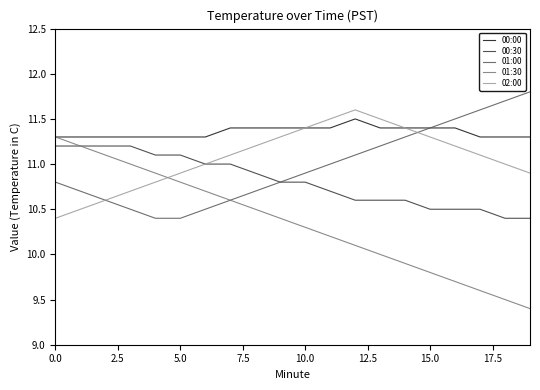

Which series has the largest total across all categories?

00:00